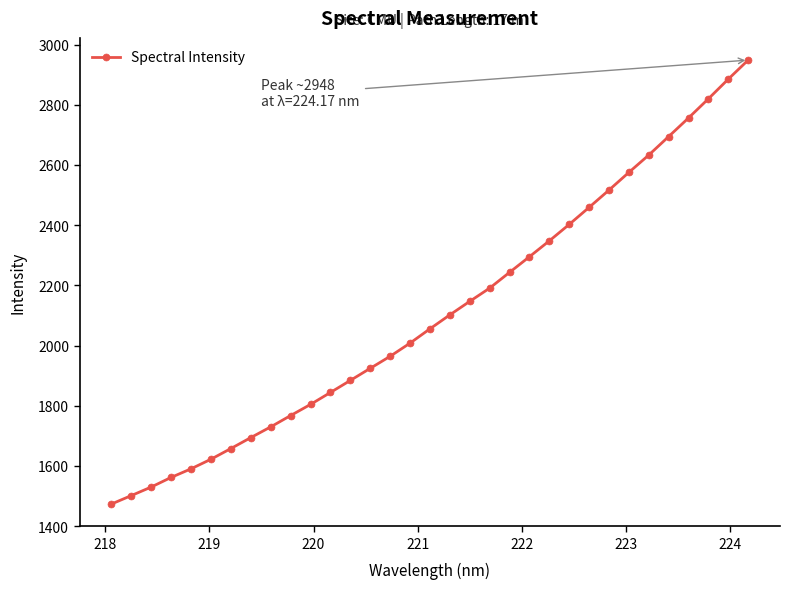

What is the sum of all values?

69627.1